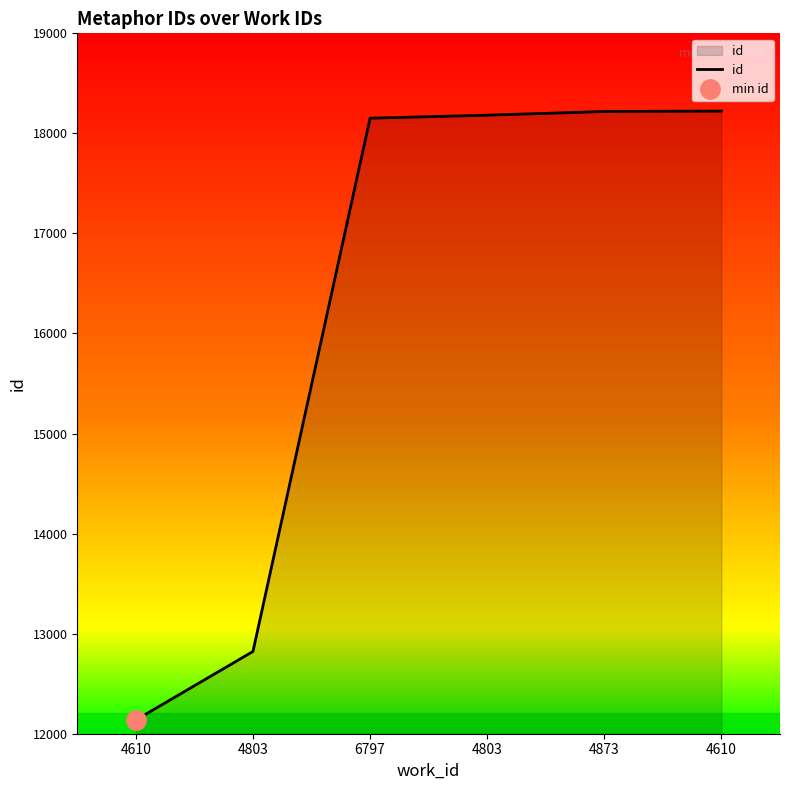

Reading left to right, list all the values displayed in this chart.

4610=12137	4803=12822	6797=18152	4803=18182	4873=18219	4610=18223